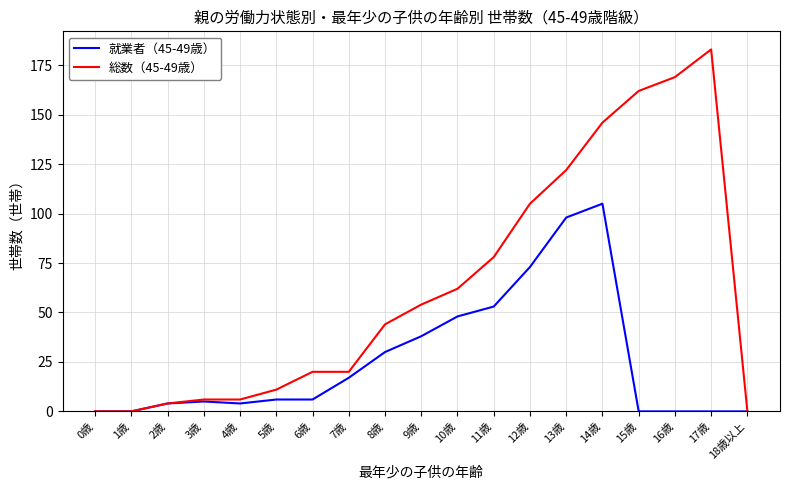

What is the total value across all series at 13歳?

220